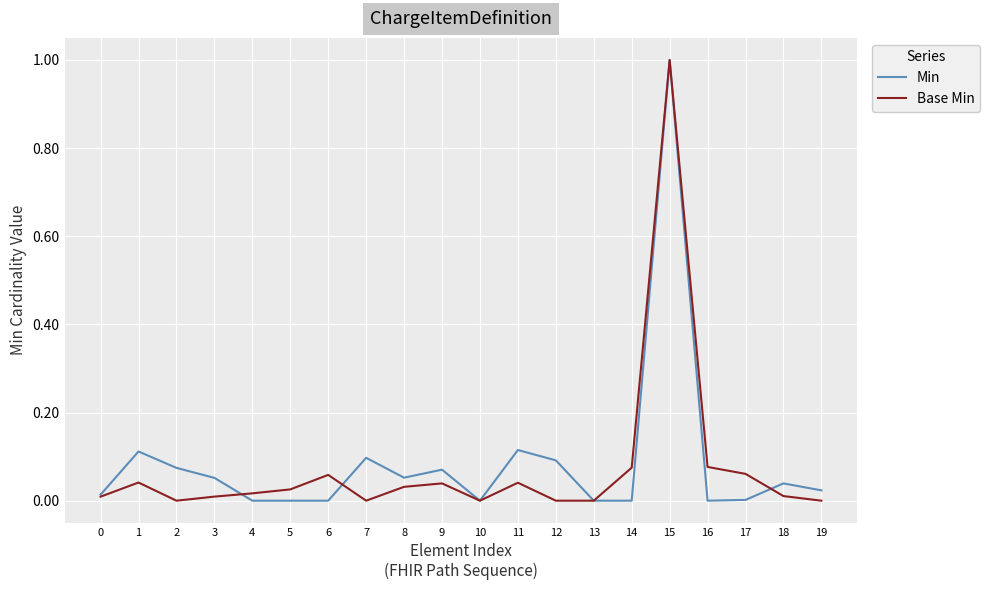

How many distinct data groups are displayed?

2